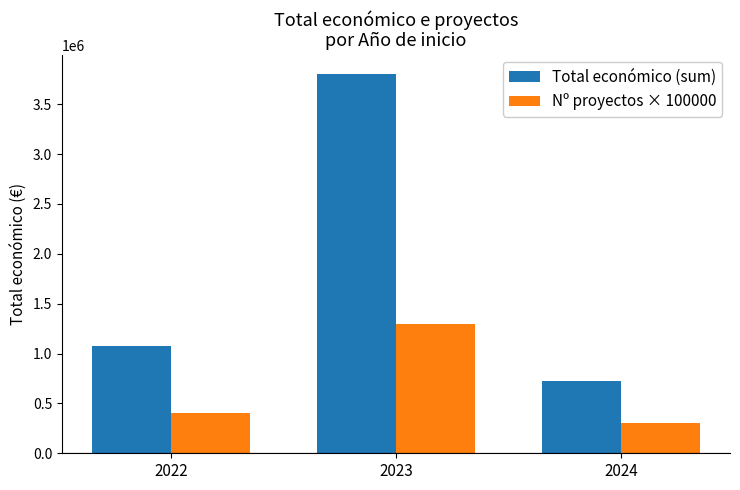

What is the greatest value displayed?

3805216